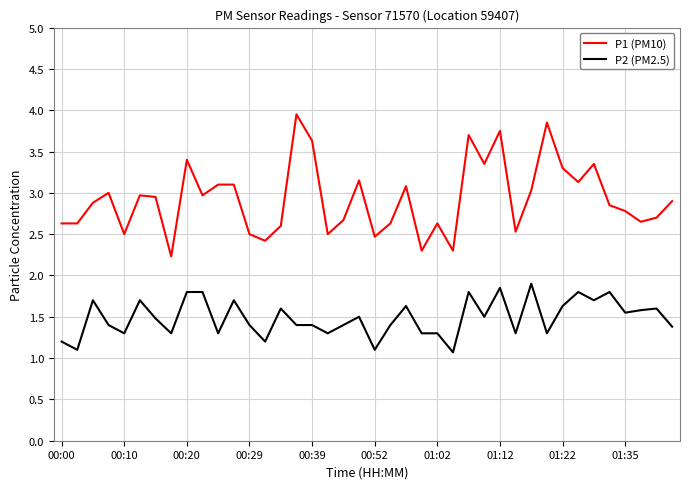

What is the lowest value of the P2 (PM2.5) series?

1.1